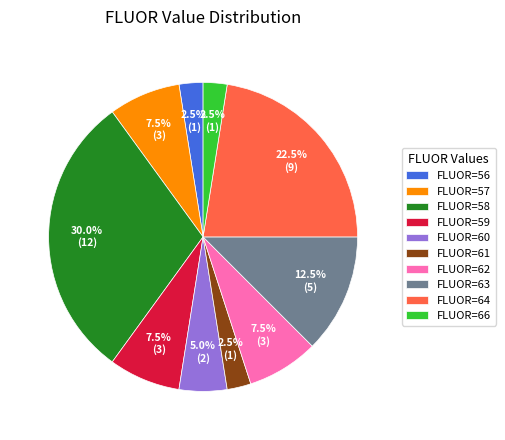

Approximately how many times larger is the value at FLUOR=60 compared to FLUOR=62?

0.7